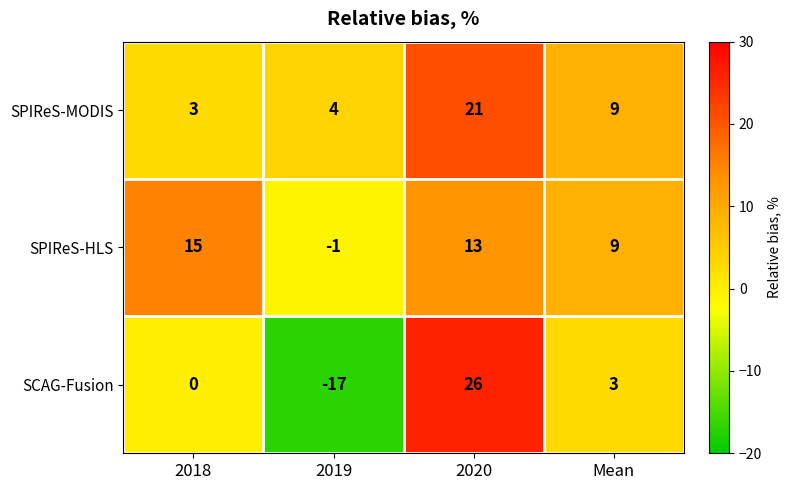

Which series has the largest total across all categories?

SPIReS-MODIS